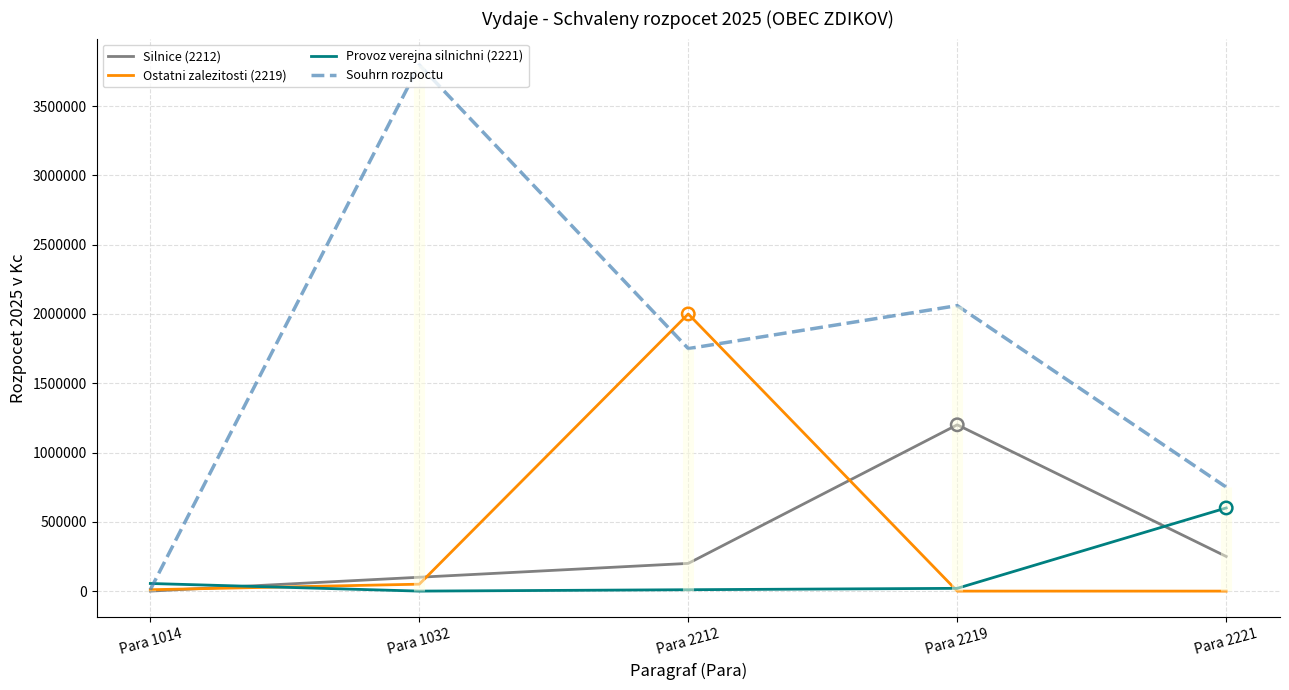

What are all the series names shown in the legend?

Silnice (2212), Ostatni zalezitosti (2219), Provoz verejna silnichni (2221), Souhrn rozpoctu